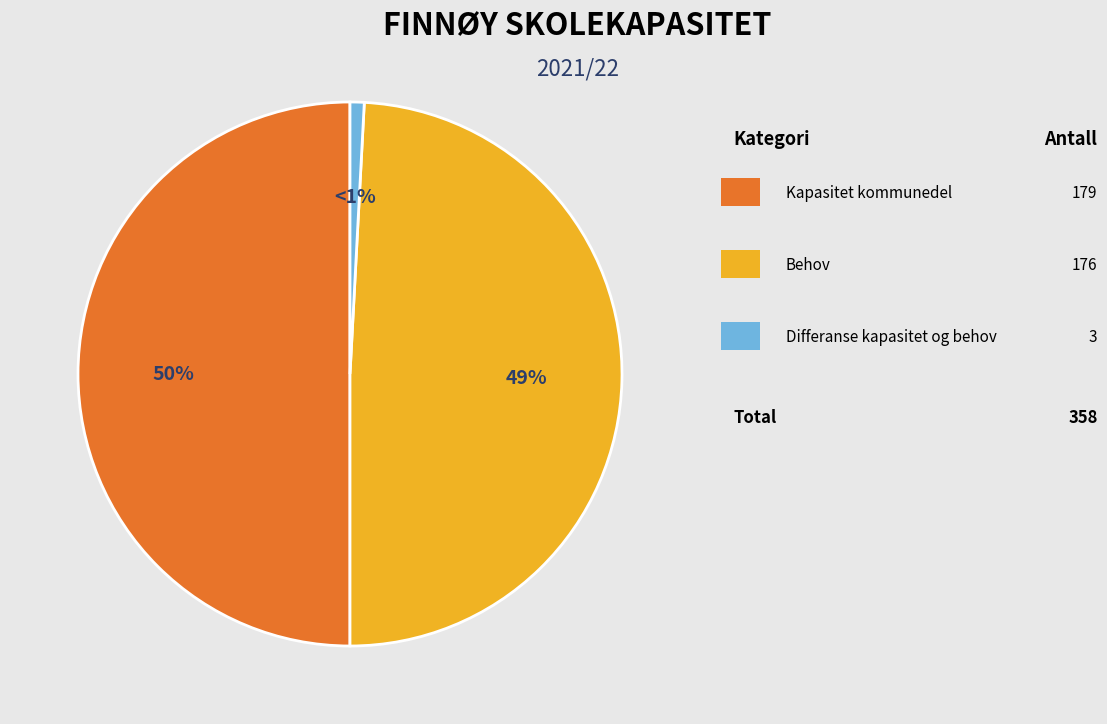

To the nearest percent, what is the average slice percentage?

33%